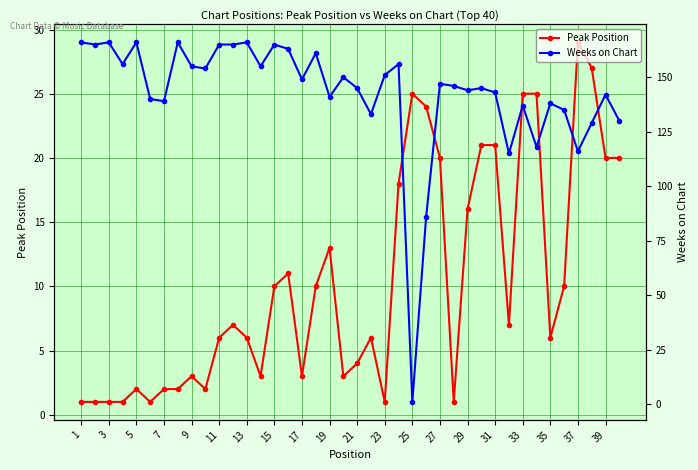

What are all the series names shown in the legend?

Peak Position, Weeks on Chart